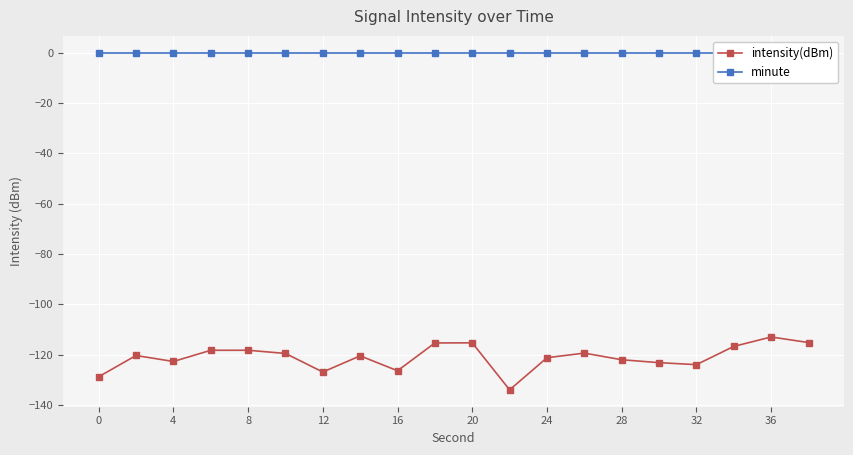

The intensity(dBm) series shows -126.3 at 16. True or false?

True